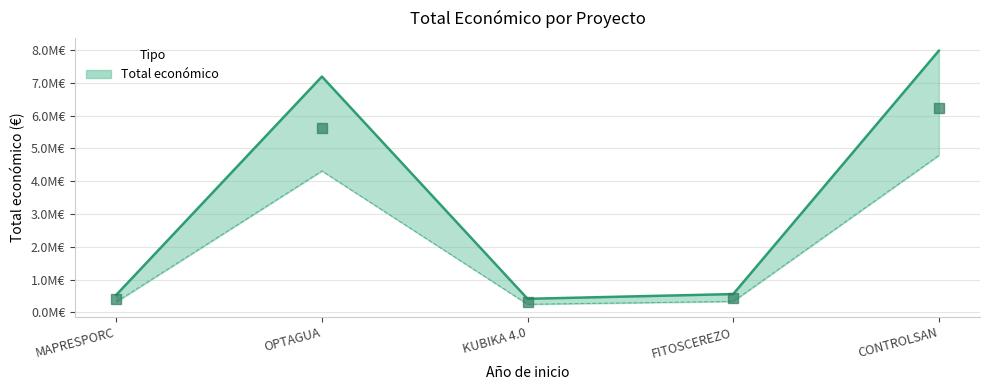

At which label does the data first exceed 436056?

OPTAGUA